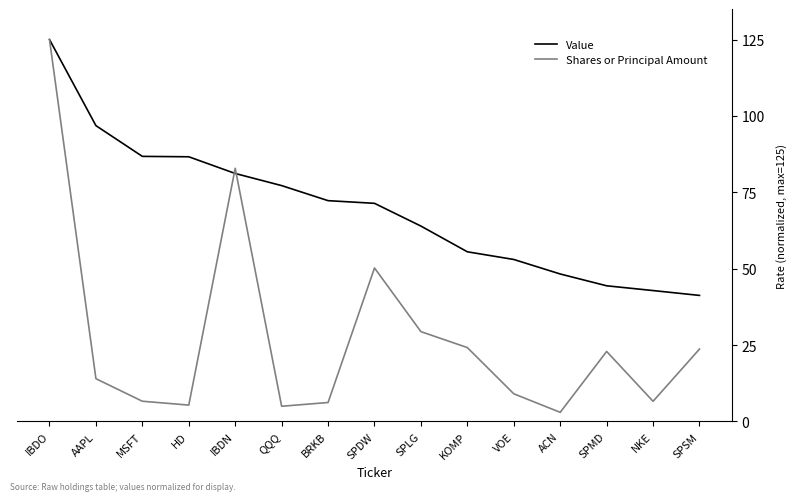

What position from the left is IBDN?

5